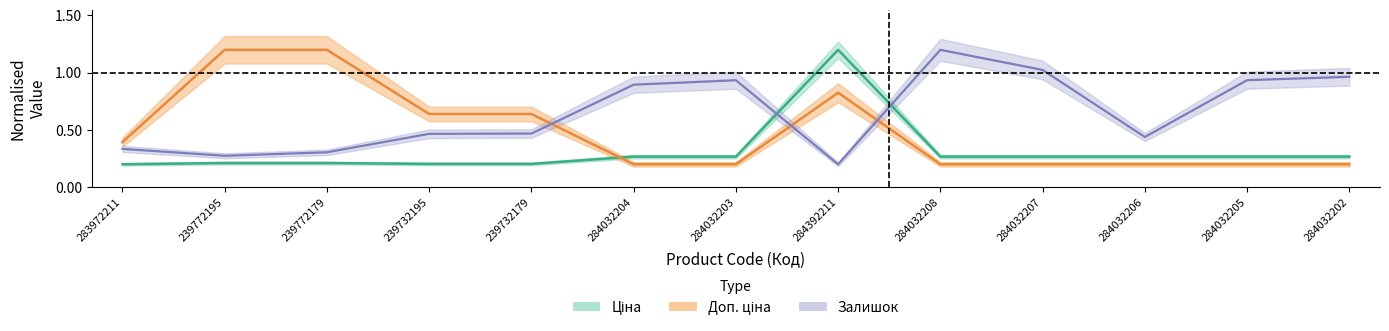

The value of Залишок at 239772195 is 0.1. True or false?

False